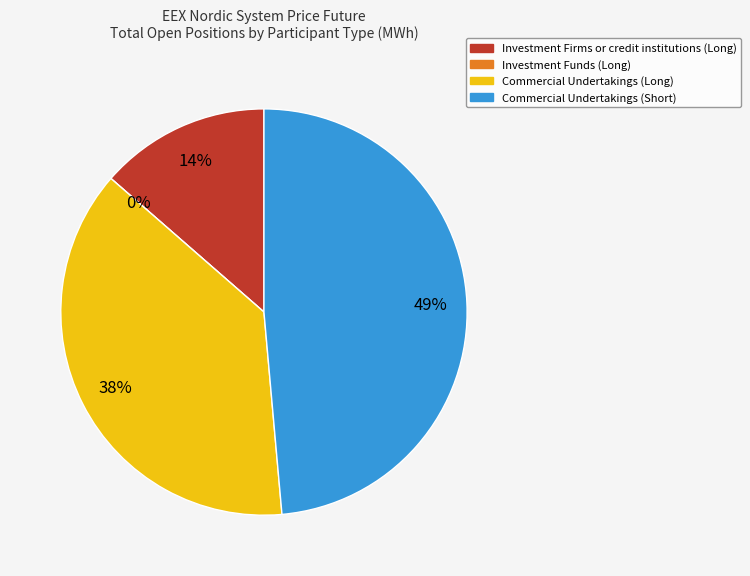

How many segments does this pie chart have?

4